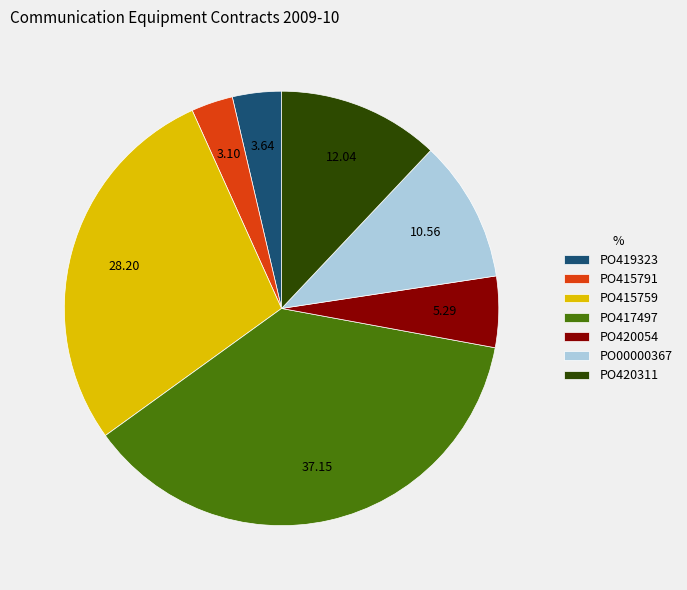

How many slices are in this pie chart?

7